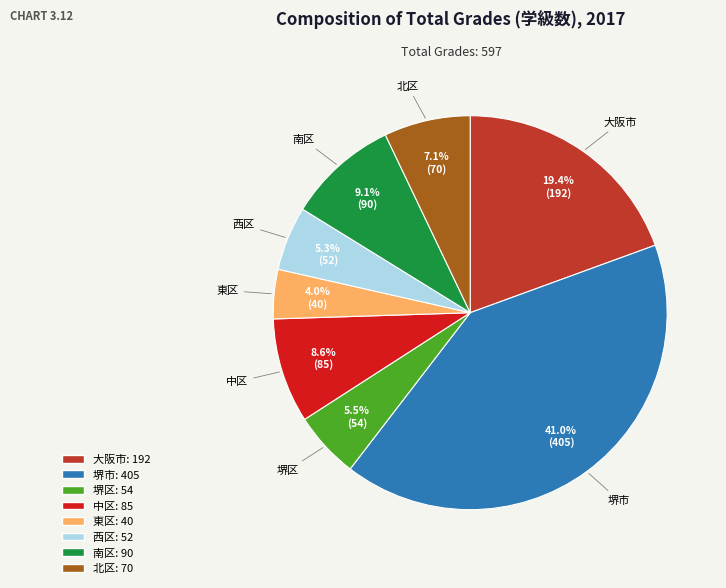

What percentage is the 堺市 slice, to the nearest percent?

41%